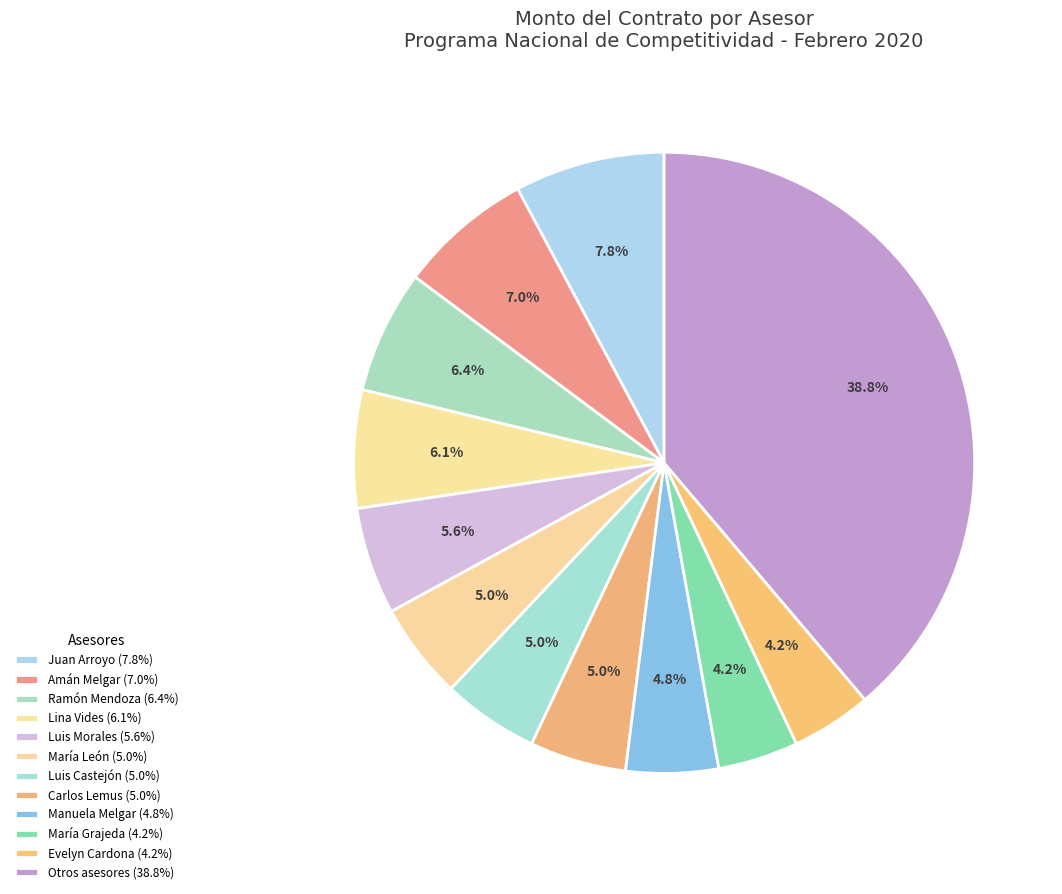

How many segments does this pie chart have?

12